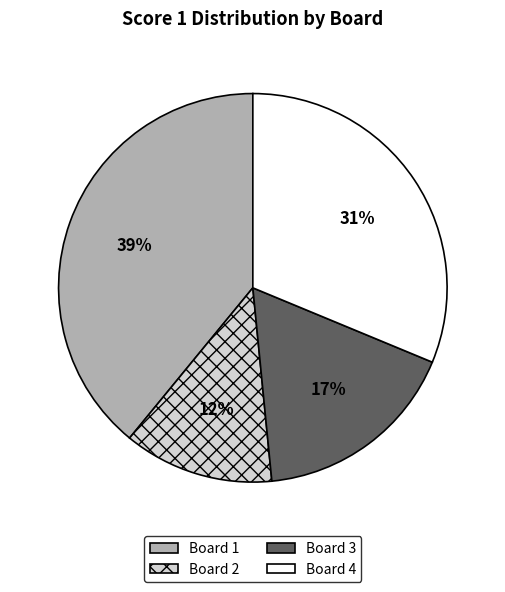

To the nearest percent, what is the combined percentage of Board 1 and Board 2?

52%